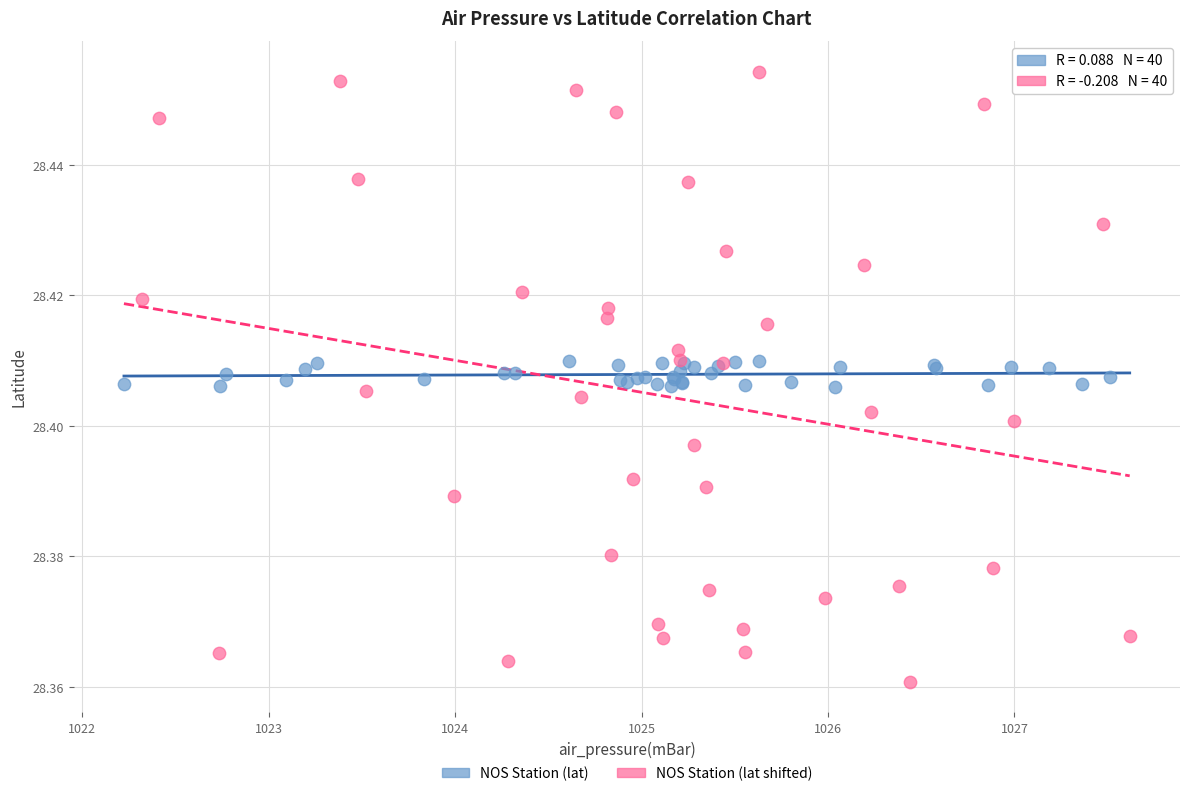

Which series reaches the minimum Y coordinate?

NOS Station (lat shifted)